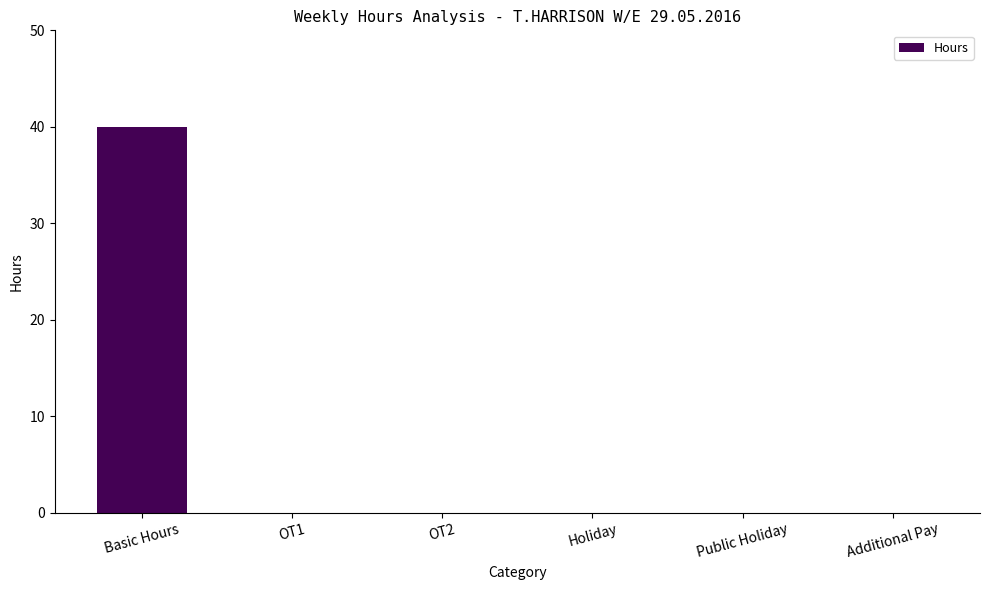

Are the bars horizontal?

No